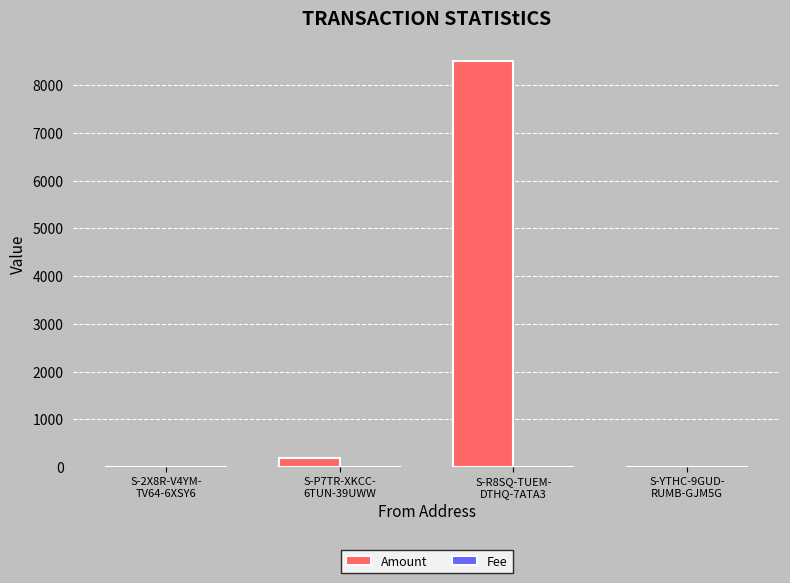

What is the maximum value shown in the chart?

8499.7